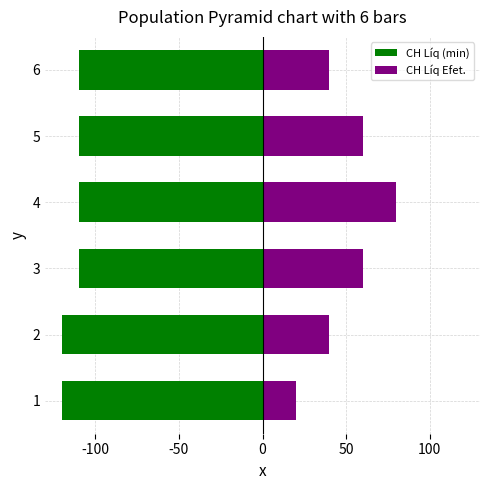

Rank the series by their maximum value, from lowest to highest.

CH Líq (min), CH Líq Efet.